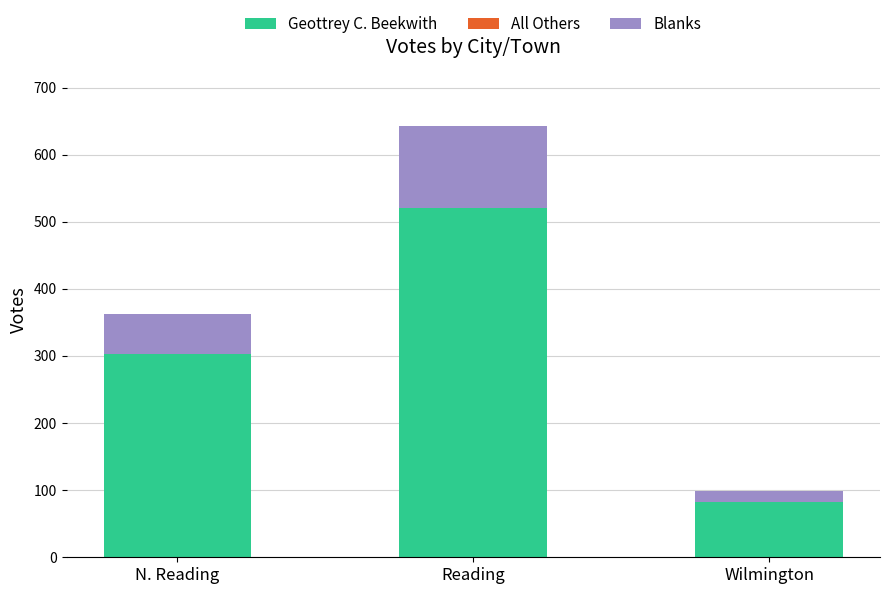

At which category is the sum across all series the highest?

Reading